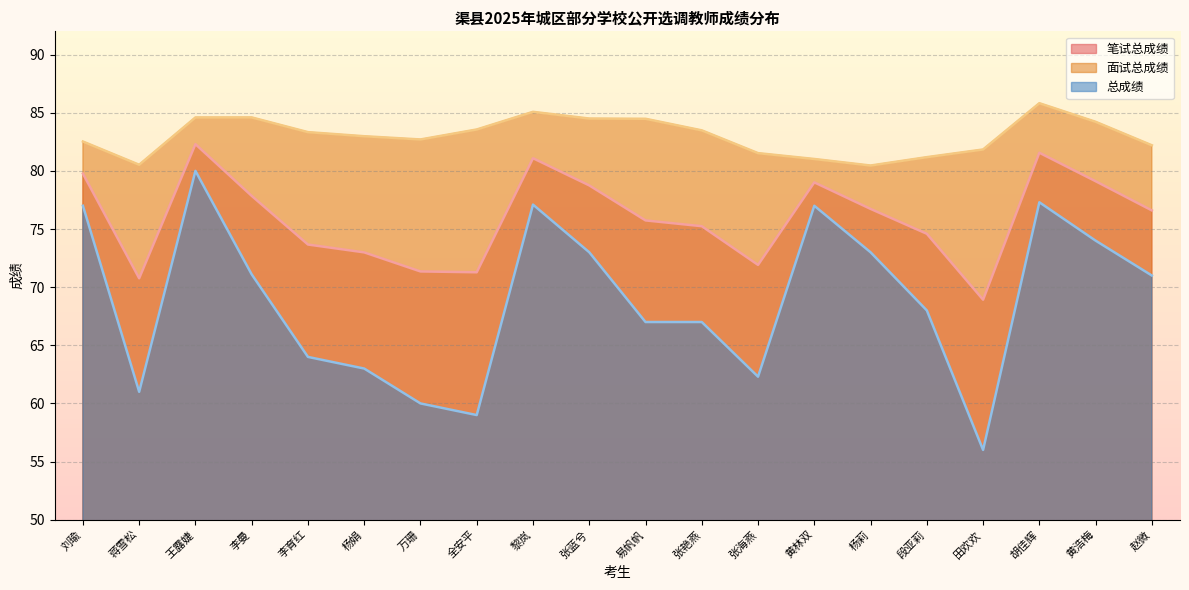

Rank the series at 张艳燕 from highest to lowest value.

面试总成绩, 笔试总成绩, 总成绩